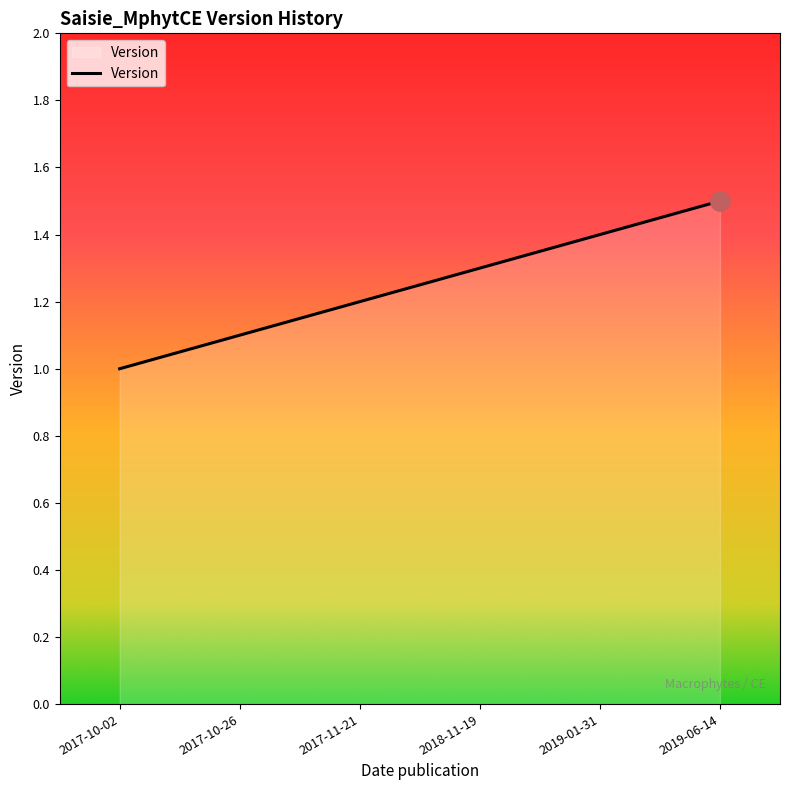

The value at 2018-11-19 is 1.3. True or false?

True